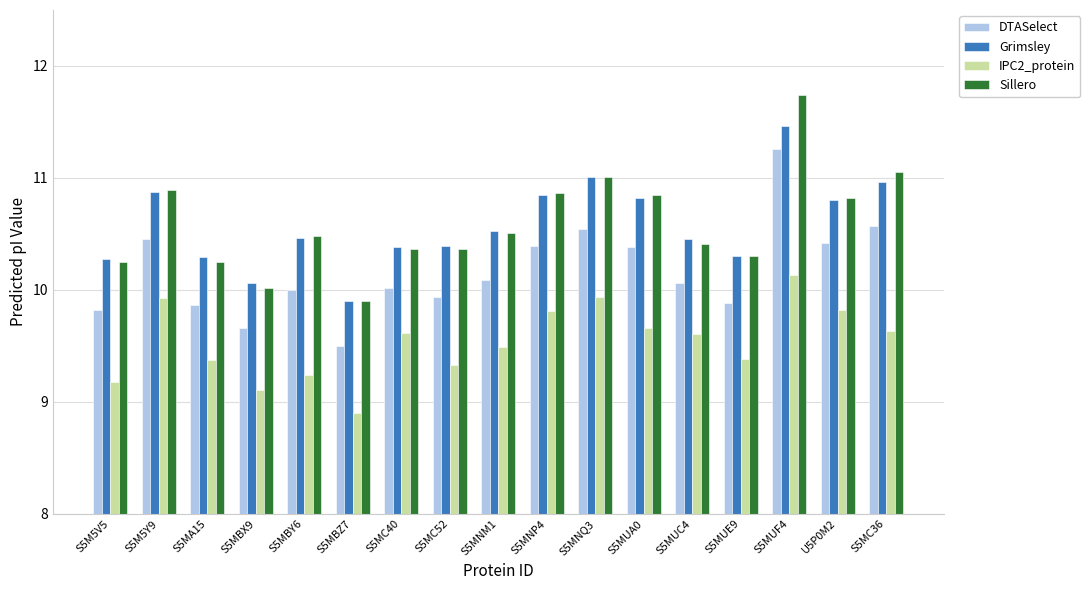

What is the difference between the Grimsley values at S5MBX9 and S5MNM1?

0.5